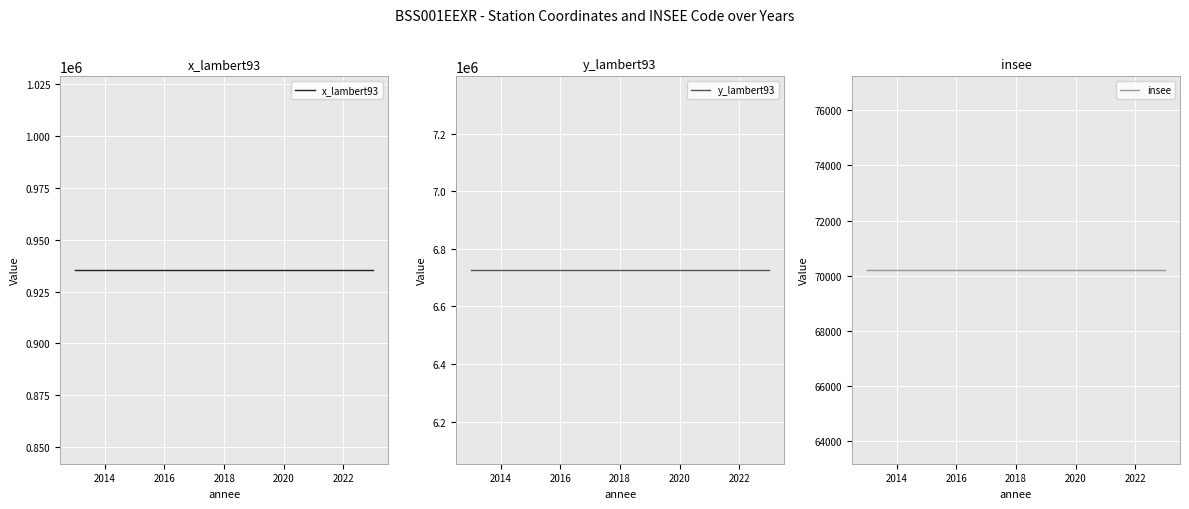

What is the difference between the highest and lowest values at 2022?

6655862